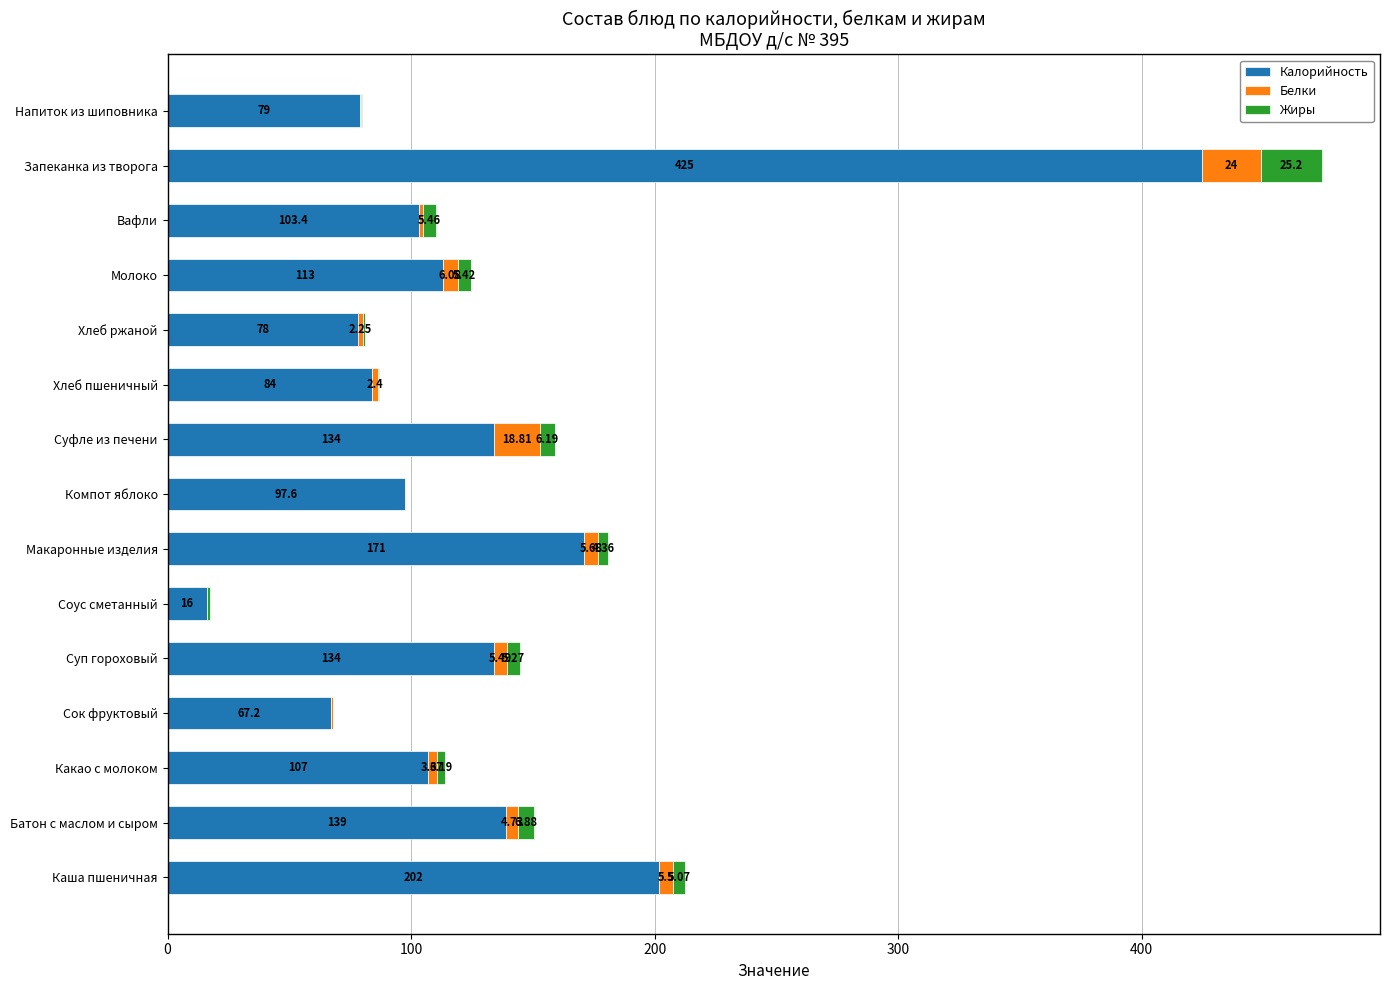

What is the total value across all series at Суп гороховый?

144.8